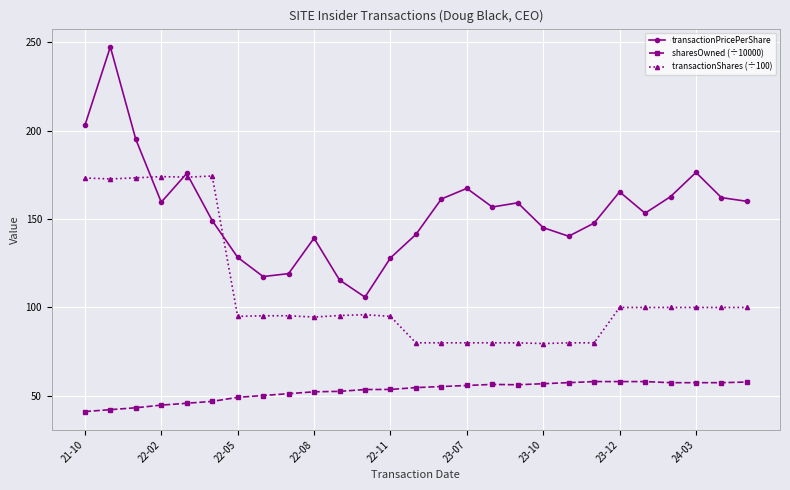

Is this an area chart (filled region under the line)?

No